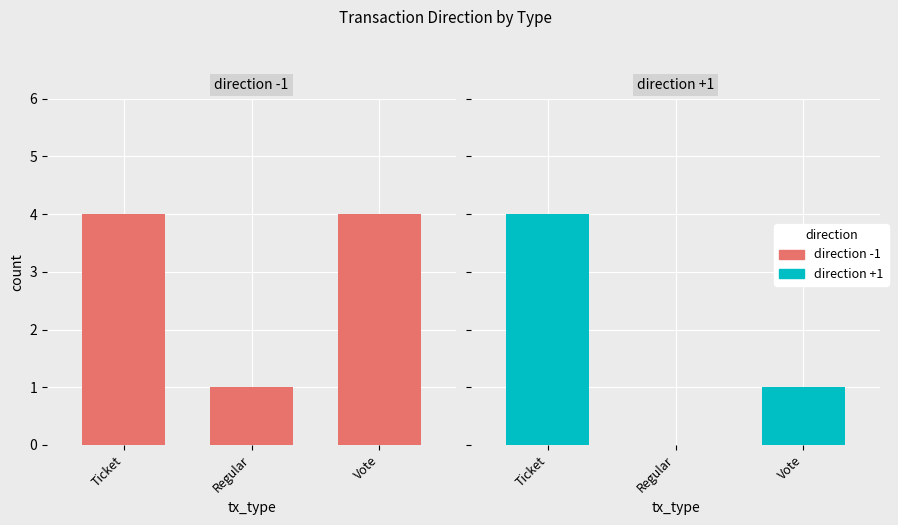

What is the average value of the direction +1 series?

2